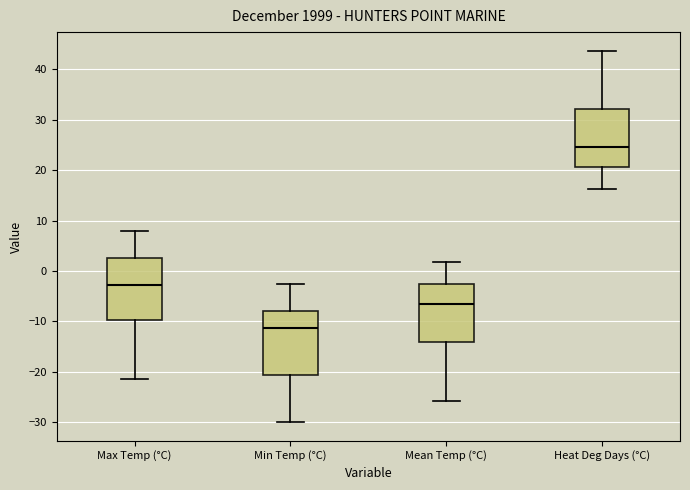

Reading left to right, transcribe this box plot: for each box, give where its median line is, the range the box spans, and where its two whiskers end, as read against the y-axis. The values are not printed on the chart, so give them approximately, as read against the axis.

Max Temp (°C): median -3, box -10 to 3, whiskers -21 to 8
Min Temp (°C): median -11, box -21 to -8, whiskers -30 to -2
Mean Temp (°C): median -6, box -14 to -3, whiskers -26 to 2
Heat Deg Days (°C): median 25, box 21 to 32, whiskers 16 to 44